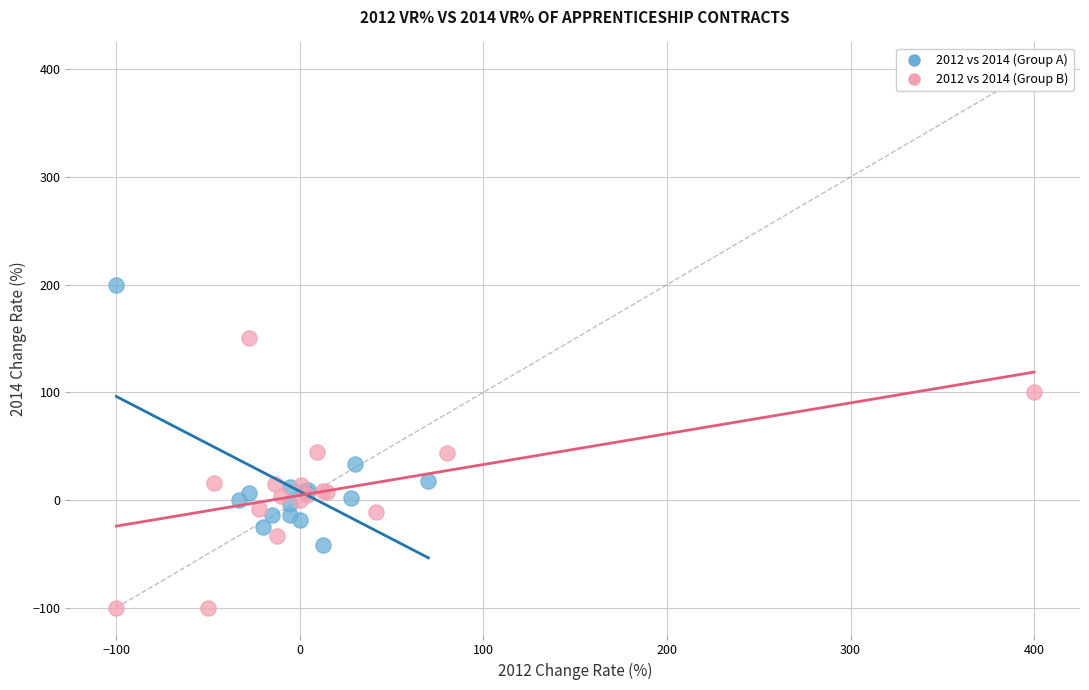

What are all the series names shown in the legend?

2012 vs 2014 (Group A), 2012 vs 2014 (Group B)